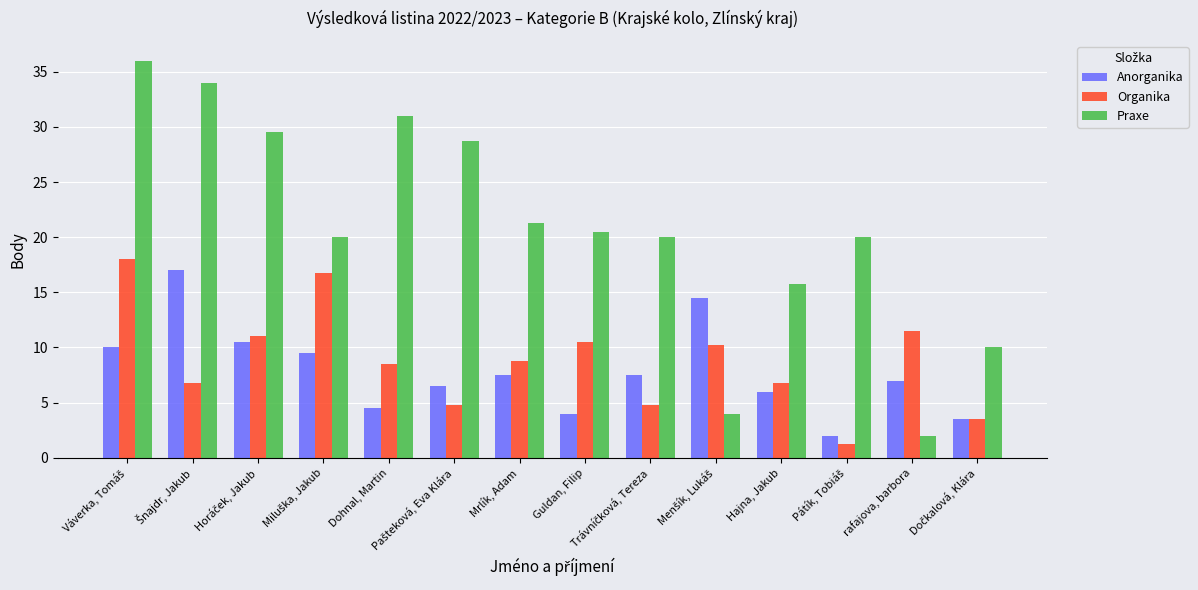

Which category has the lowest value in the Praxe series?

rafajova, barbora